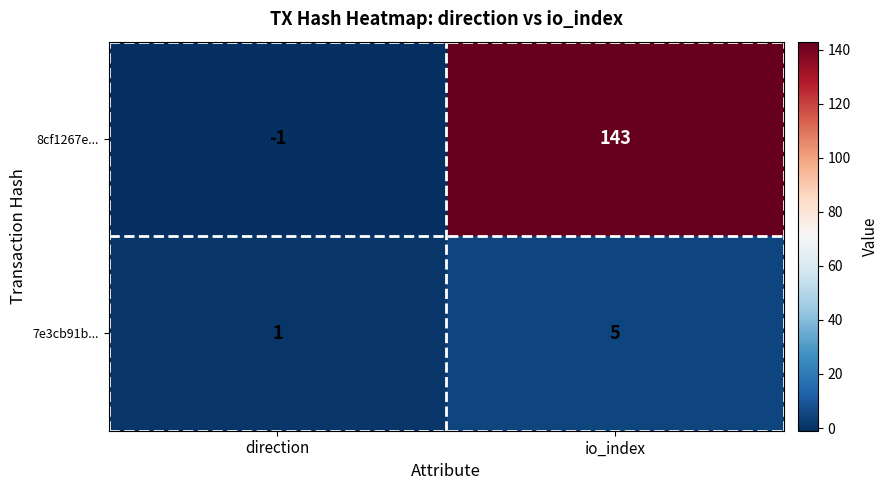

True or false: 7e3cb91b... has a value of 5 at io_index.

True